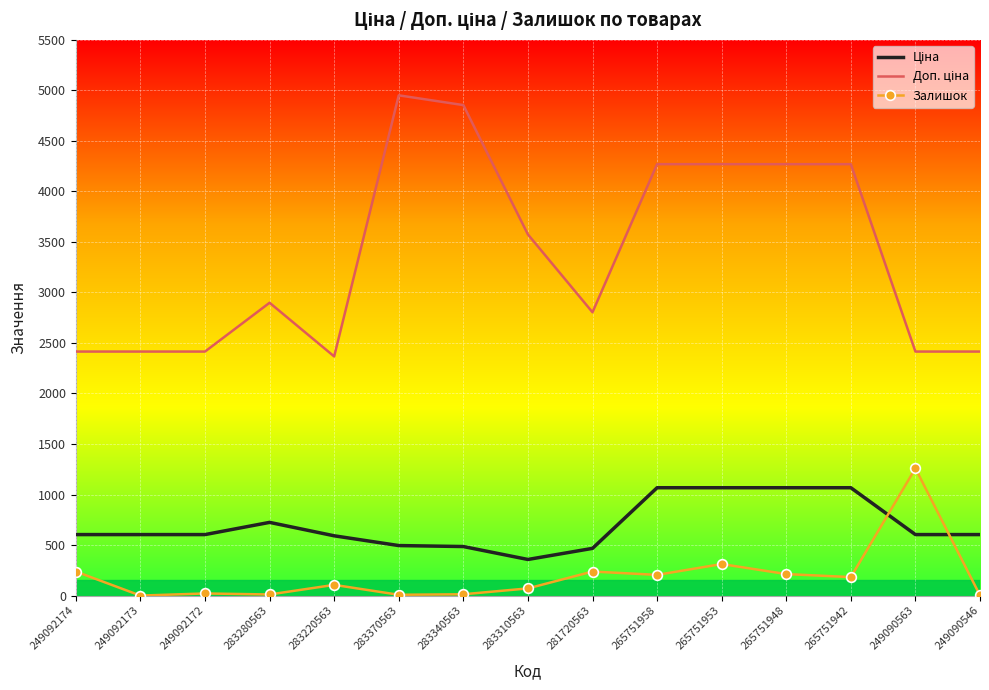

What is the difference between the second highest and minimum values in the Залишок series?

312.0